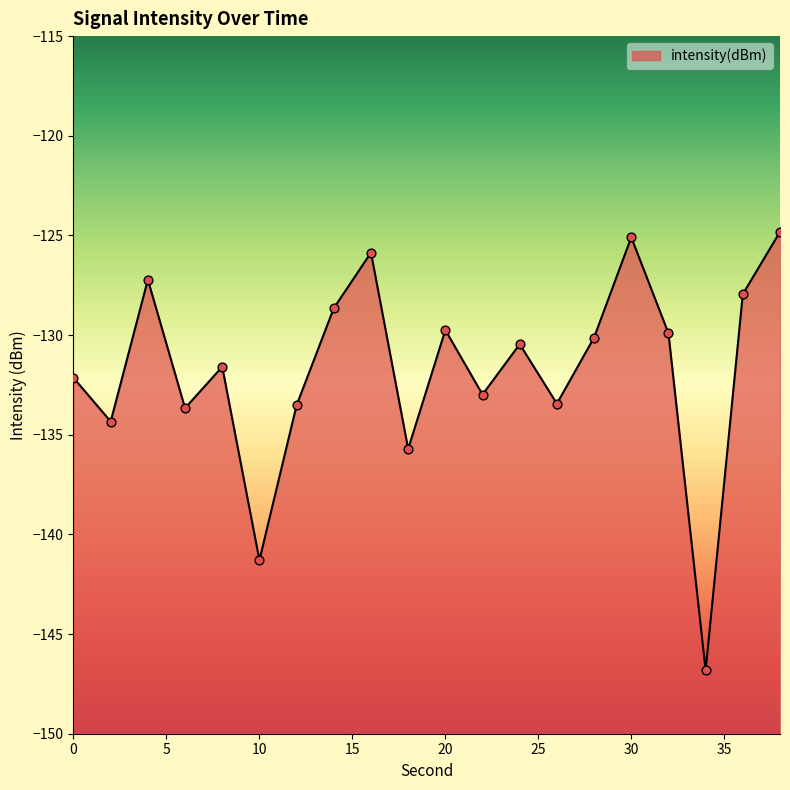

What is the change in value from 18 to 38?

+10.9